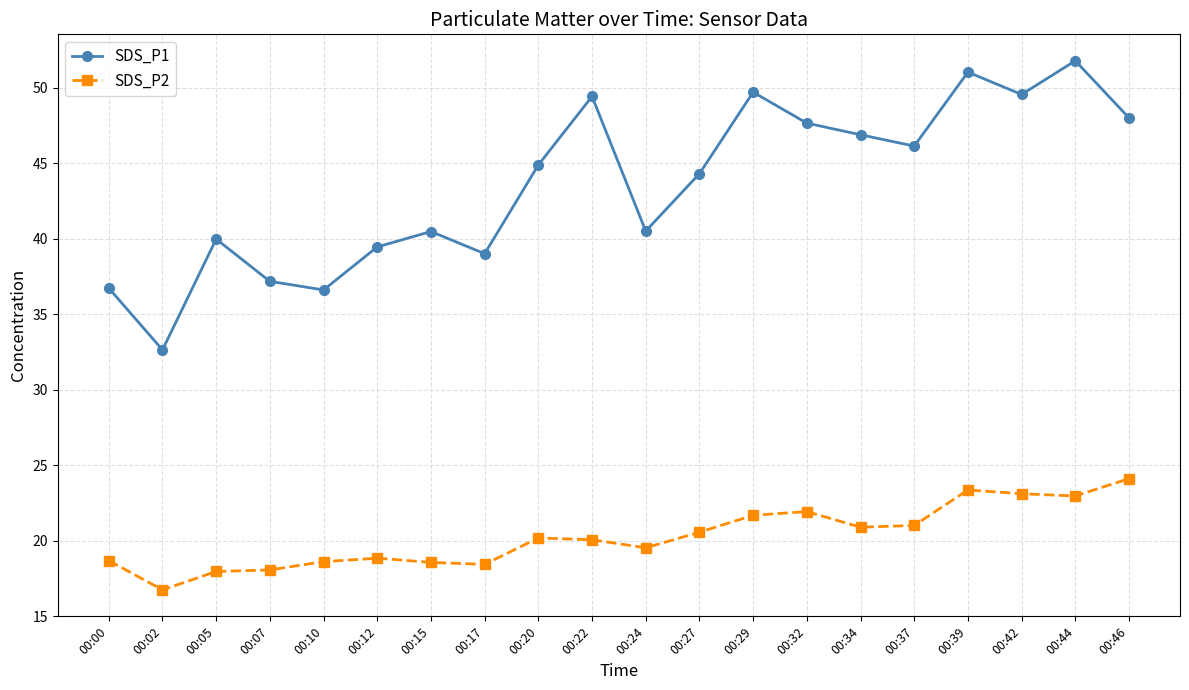

What are all the series names shown in the legend?

SDS_P1, SDS_P2